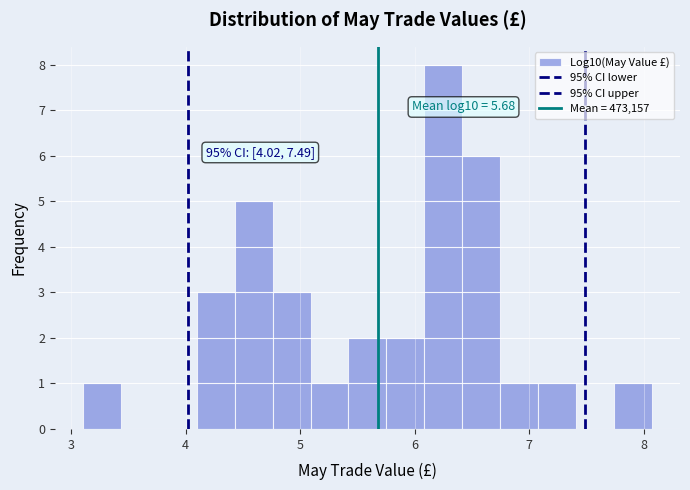

Read against the x-axis, roughly where is the centre of the tallest bar?

6.2